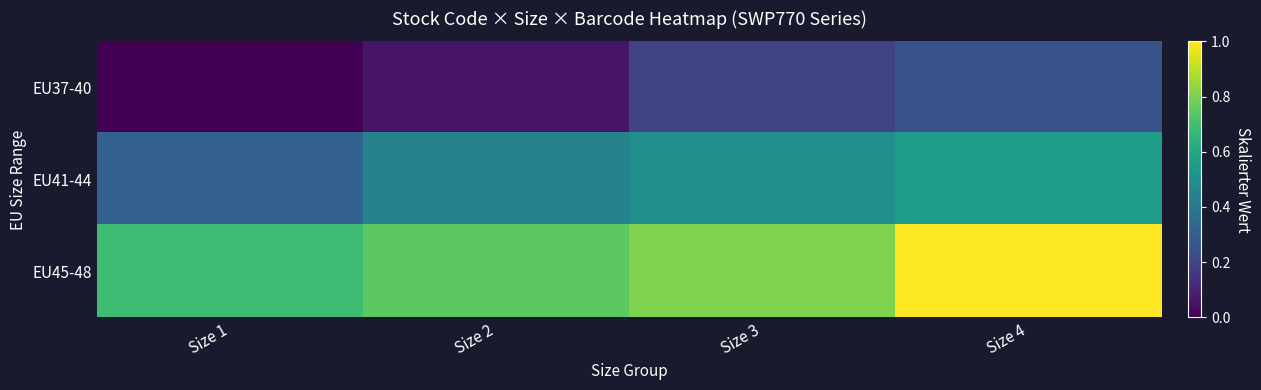

What is the total value across all series at Size 2?

1.3